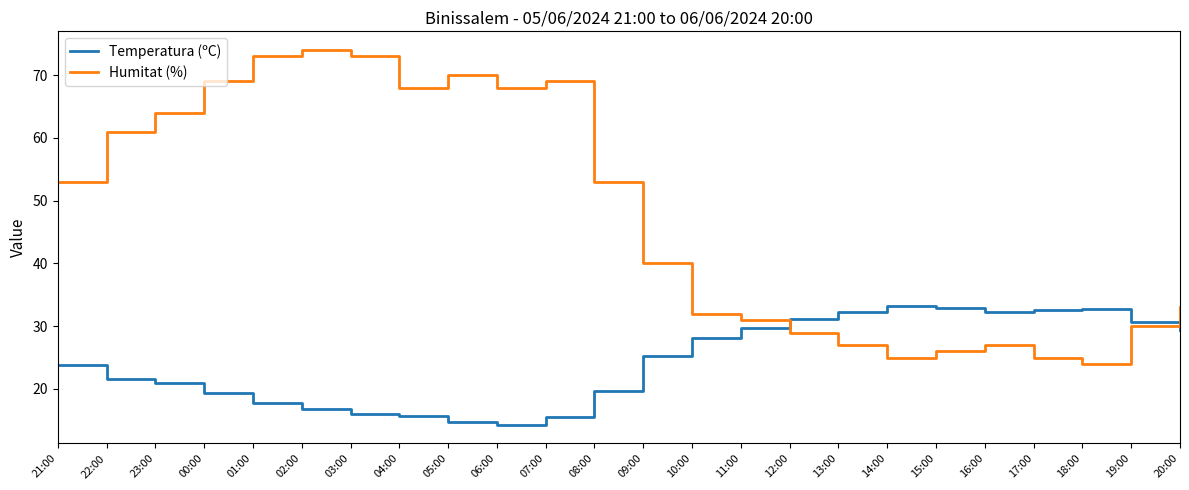

Which category has the highest value in the Humitat (%) series?

02:00